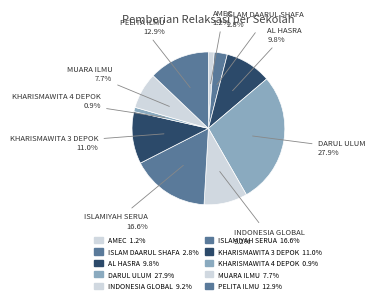

How many slices are in this pie chart?

10